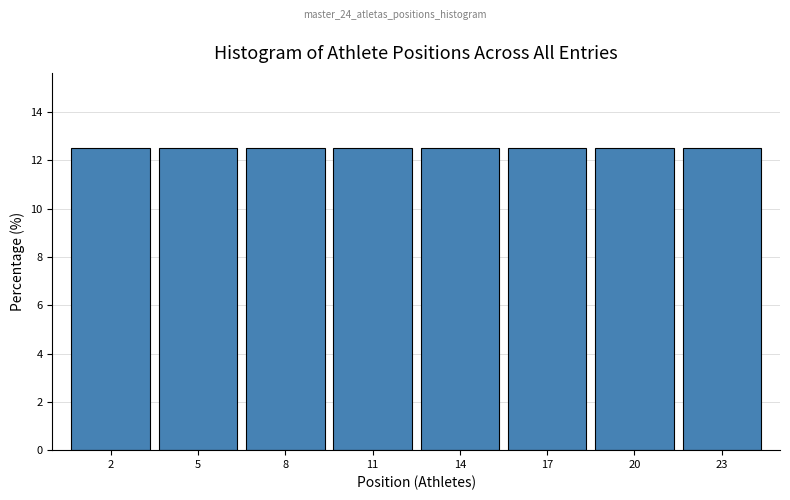

Reading left to right, transcribe this chart: for each bar, give the range it covers on the x-axis and its height. The values are not printed on the chart, so give them approximately, as read against the axis.

0.5 to 3.5: 12.6
3.5 to 6.5: 12.6
6.5 to 9.5: 12.6
9.5 to 12.5: 12.6
12.5 to 15.5: 12.6
15.5 to 18.5: 12.6
18.5 to 21.5: 12.6
21.5 to 24.5: 12.6